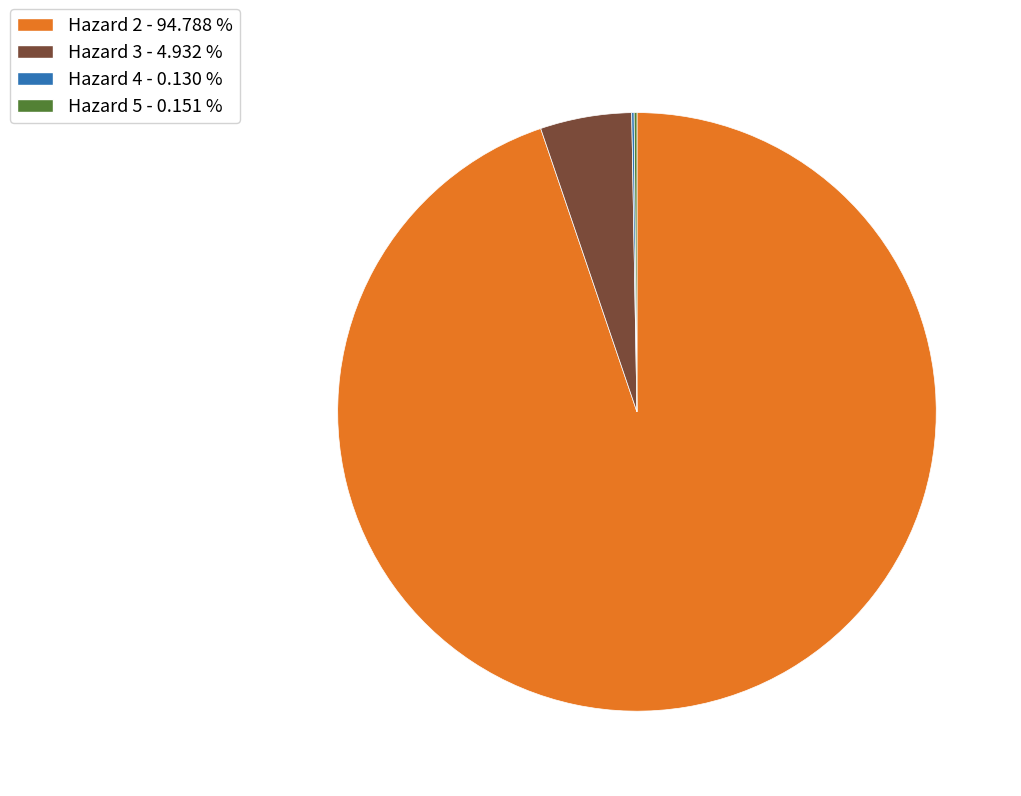

Is there any slice that represents more than half of the pie?

Yes